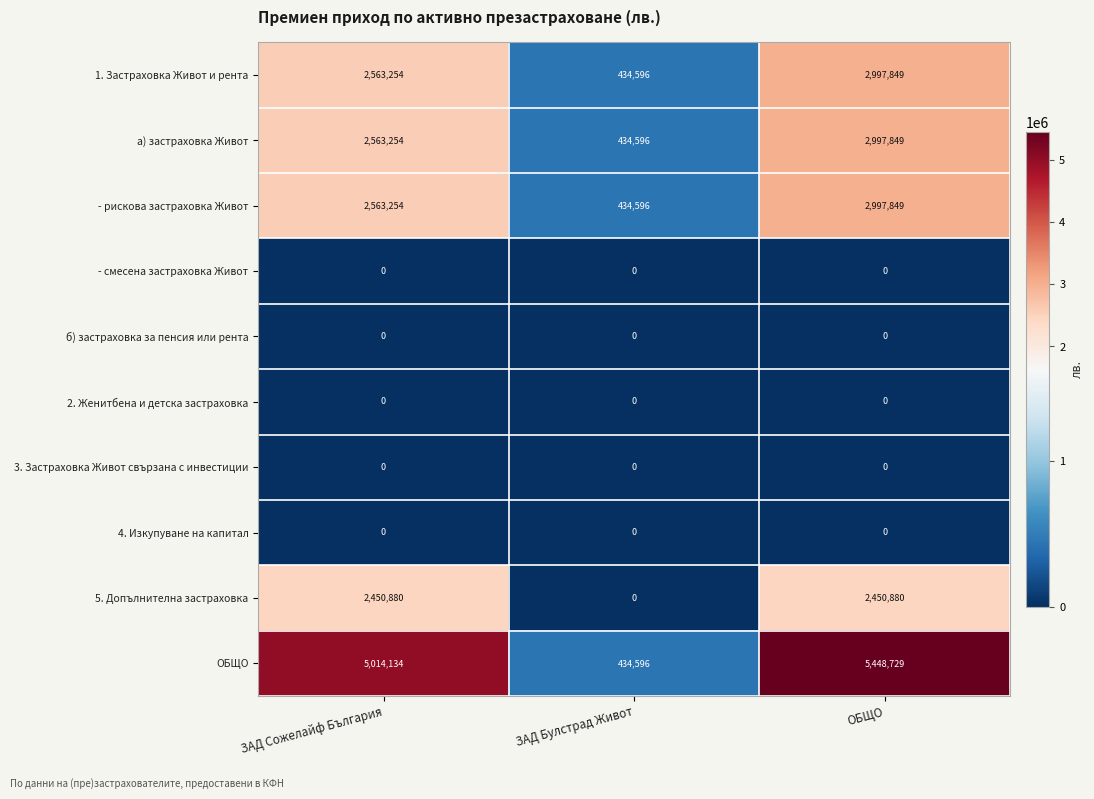

At how many categories does at least one series exceed 4899408?

2